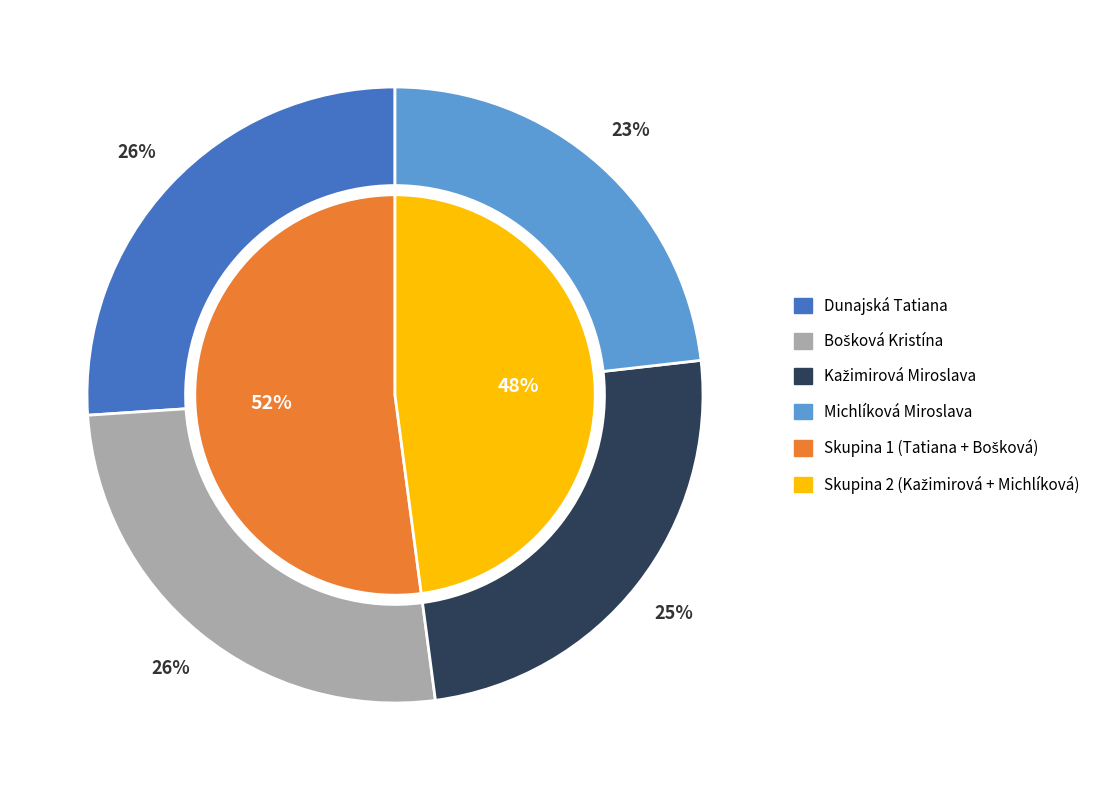

To the nearest percent, what is the difference between the Dunajská Tatiana and Michlíková Miroslava slice percentages?

3%